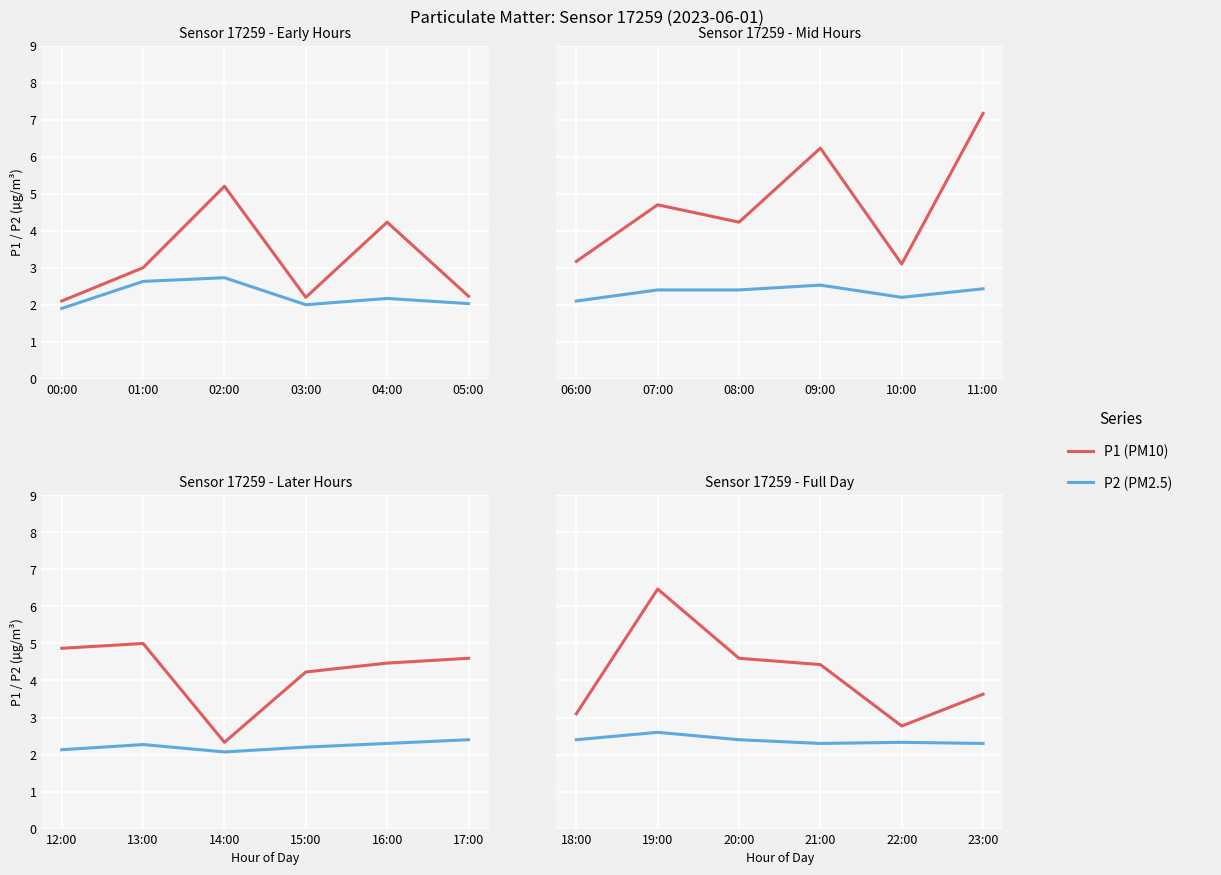

How many data points in P1 are less than 4?

3